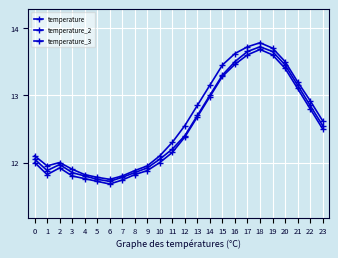

Which category has the lowest value in the temperature_2 series?

6